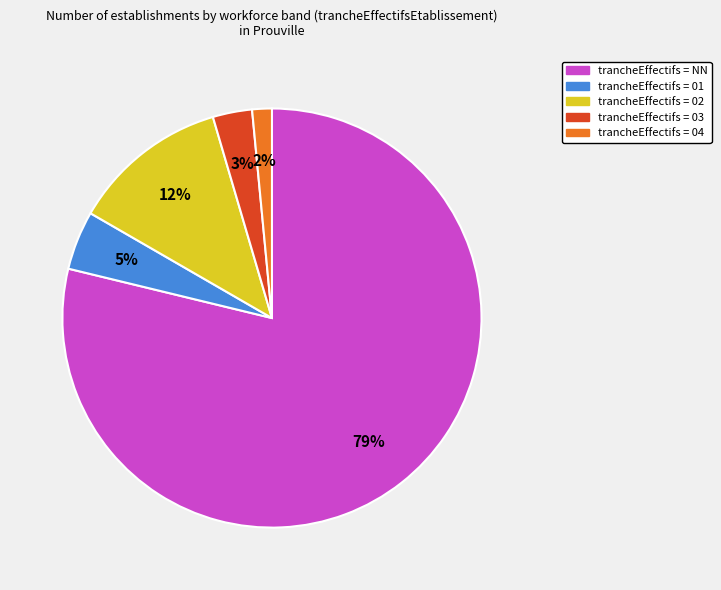

Is there a majority slice in this chart?

Yes